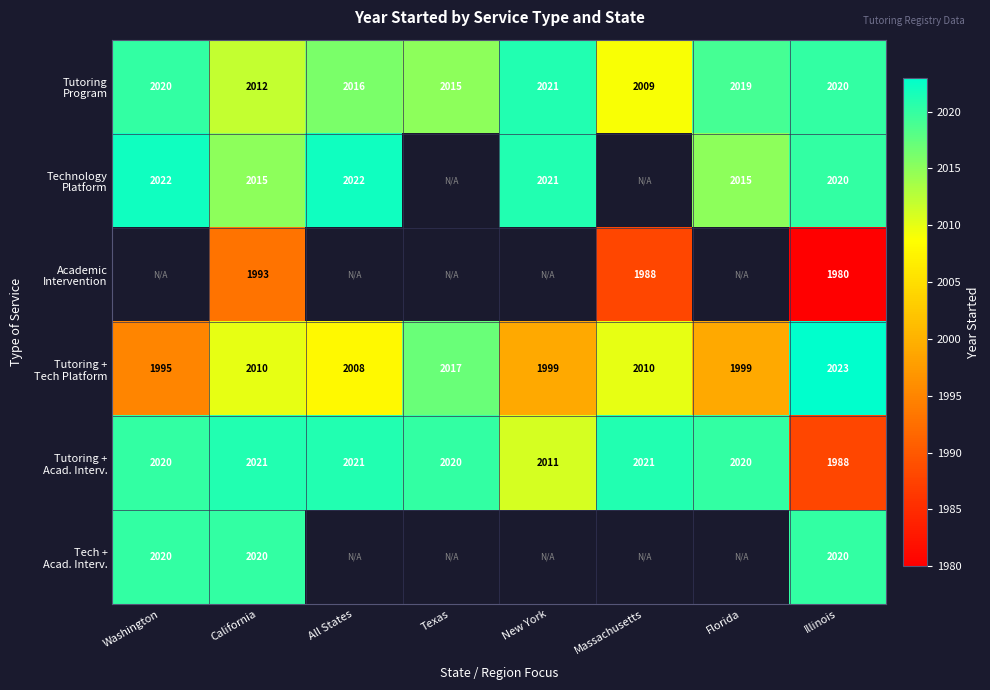

What is the spread (max minus min) of values at California?

28